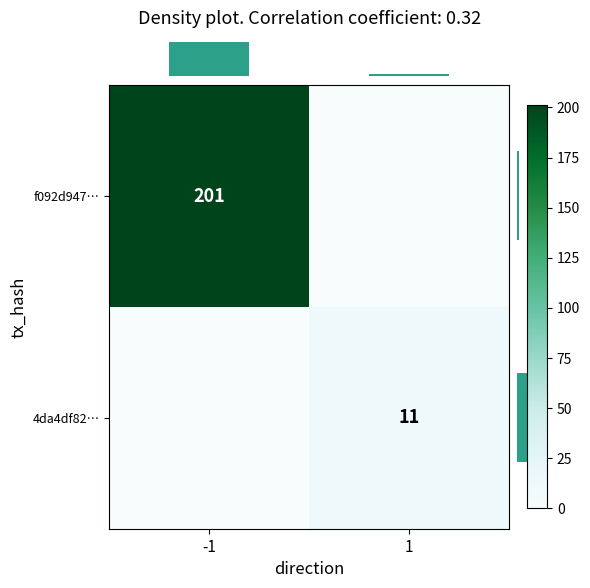

What is the sum of all row_1 values?

11